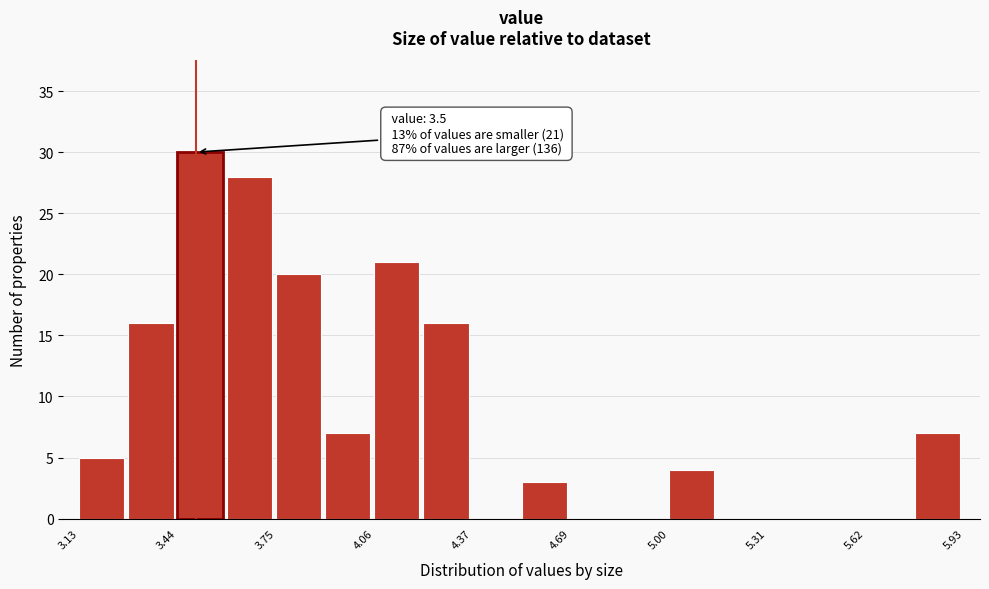

Around what value on the x-axis is the tallest bar? Give the approximate position of its centre, as read against the axis.

3.50